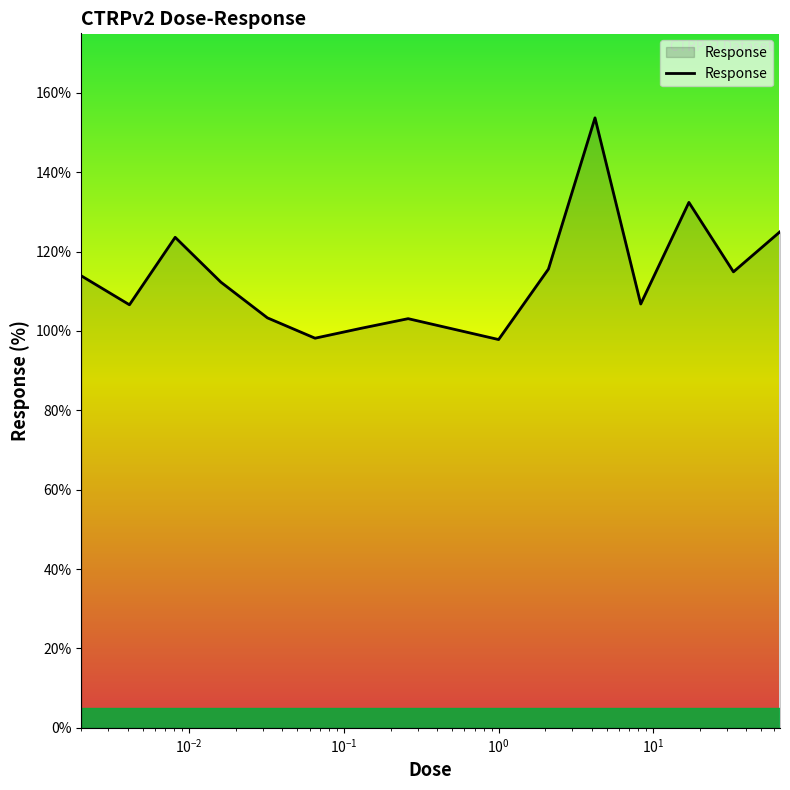

What is the greatest value displayed?

153.7